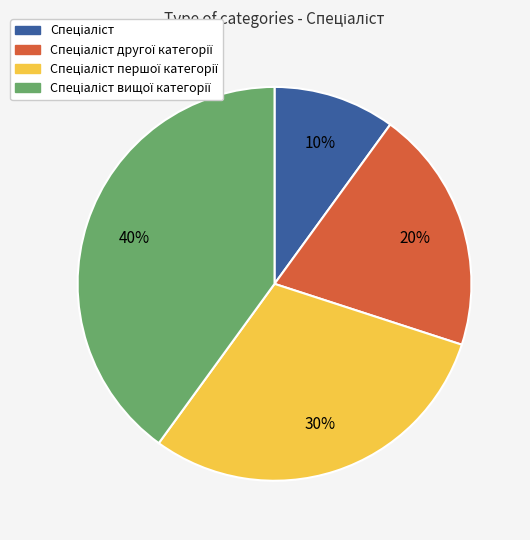

To the nearest percent, what is the difference between the largest and smallest slice percentages?

30%